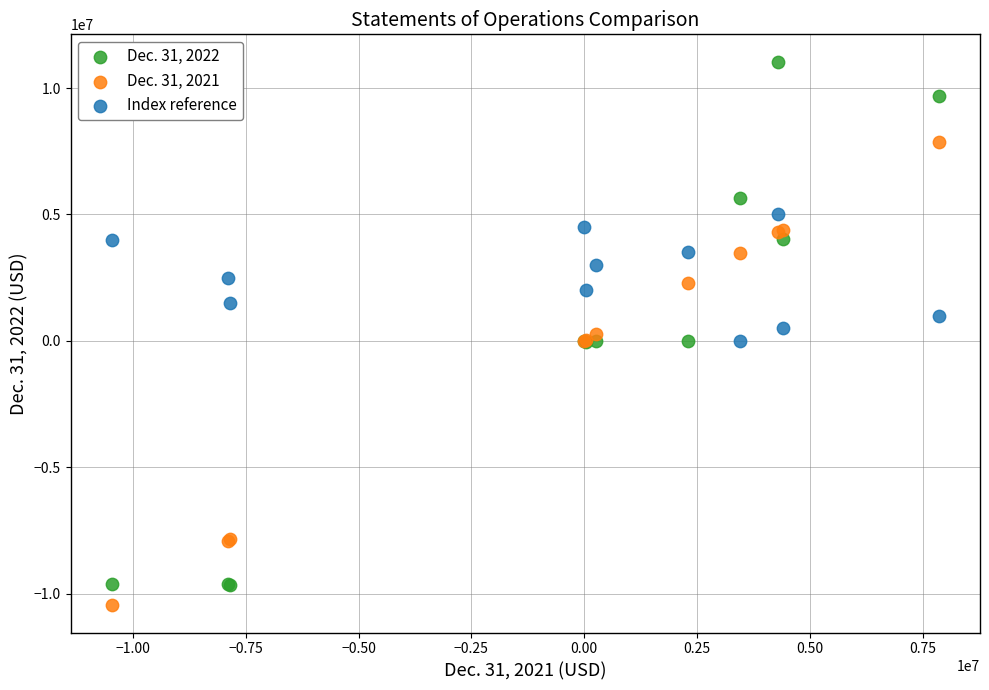

What are all the series names shown in the legend?

Dec. 31, 2022, Dec. 31, 2021, Index reference